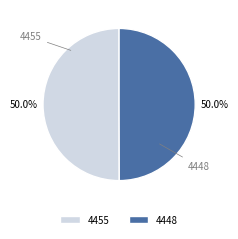

Is the sum of 4455 and 4448 greater than half?

Yes